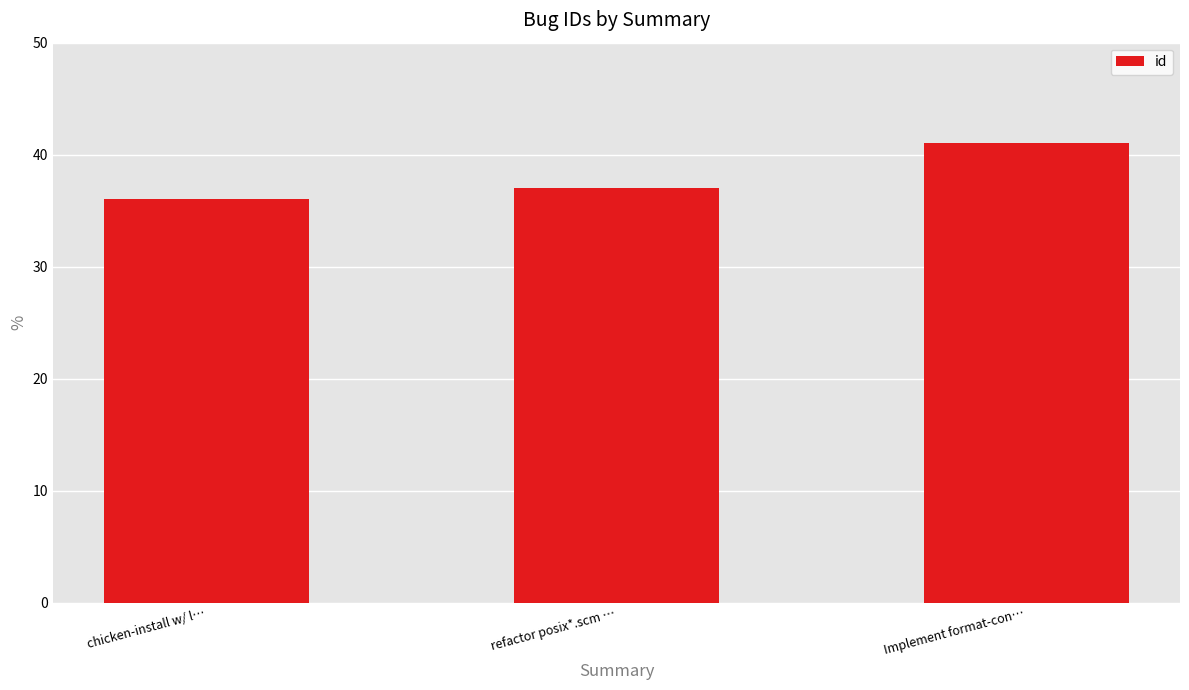

List the labels in order of value, largest first.

Implement format-con…, refactor posix*.scm …, chicken-install w/ l…